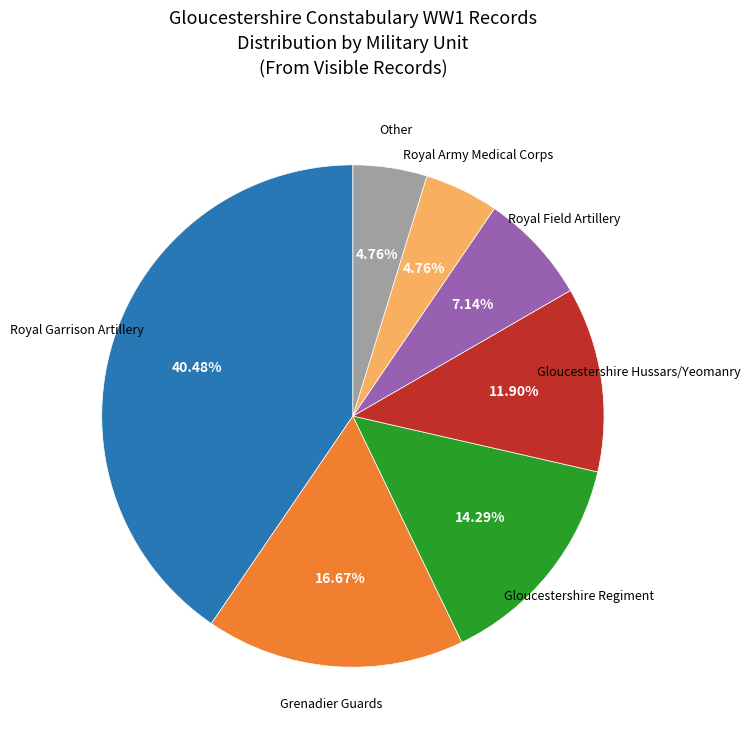

Is there a majority slice in this chart?

No